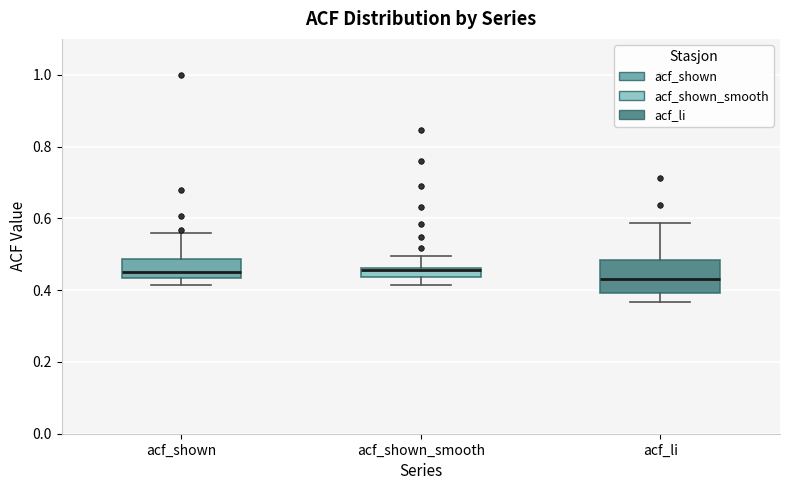

Where does the lower whisker of the box for acf_shown end on the y-axis? The values are not printed on the chart, so give them approximately, as read against the axis.

0.42